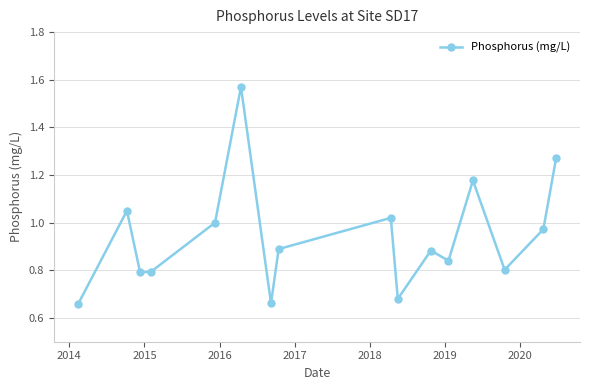

What is the sum of all values?

15.1